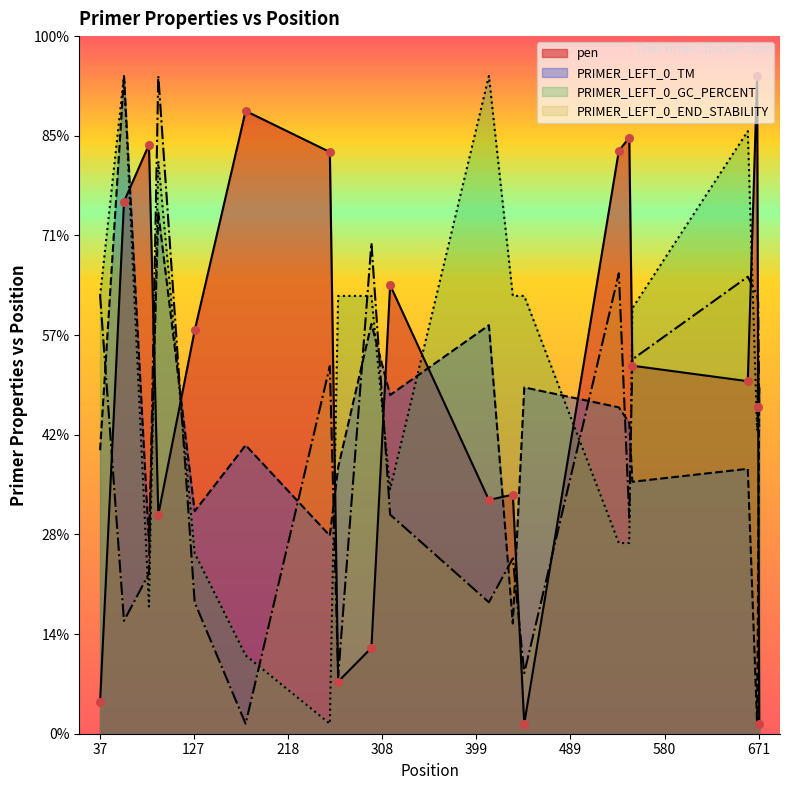

What are all the series names shown in the legend?

pen, PRIMER_LEFT_0_TM, PRIMER_LEFT_0_GC_PERCENT, PRIMER_LEFT_0_END_STABILITY